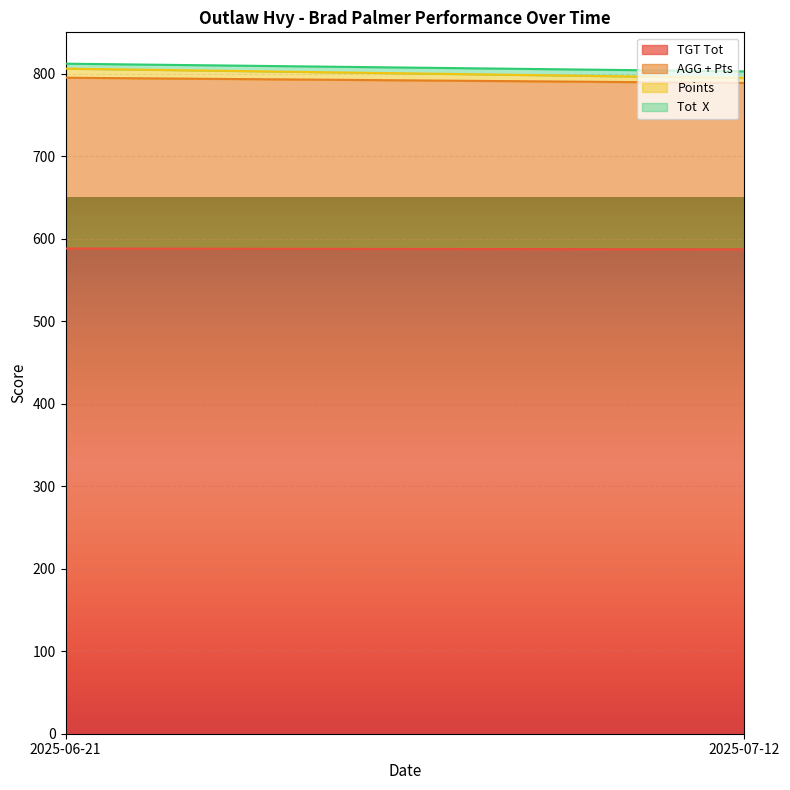

What is the value of the AGG + Pts point at the 1st from the left?

207.0